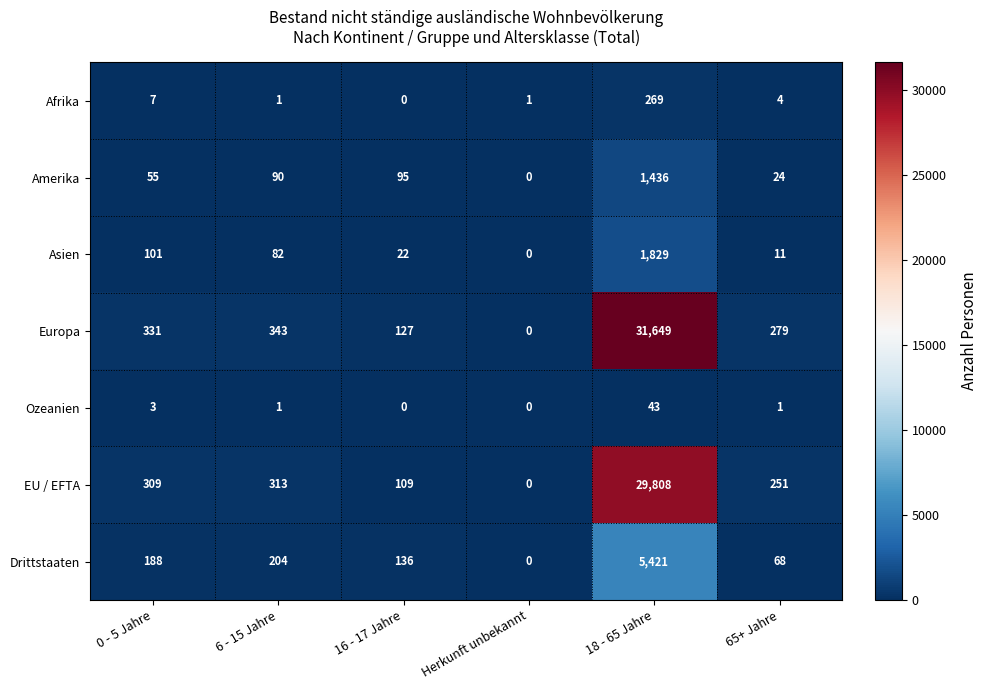

What is the average value of the Afrika series?

47